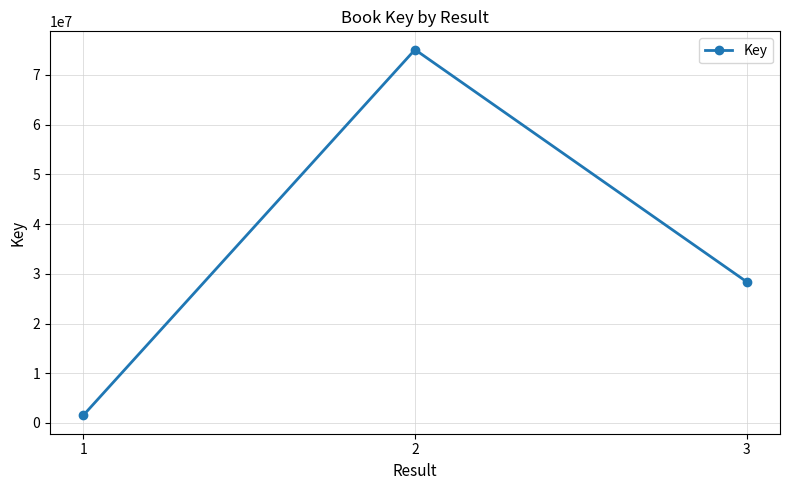

Reading left to right, transcribe all the data shown in this chart.

1511805	75096019	28370589